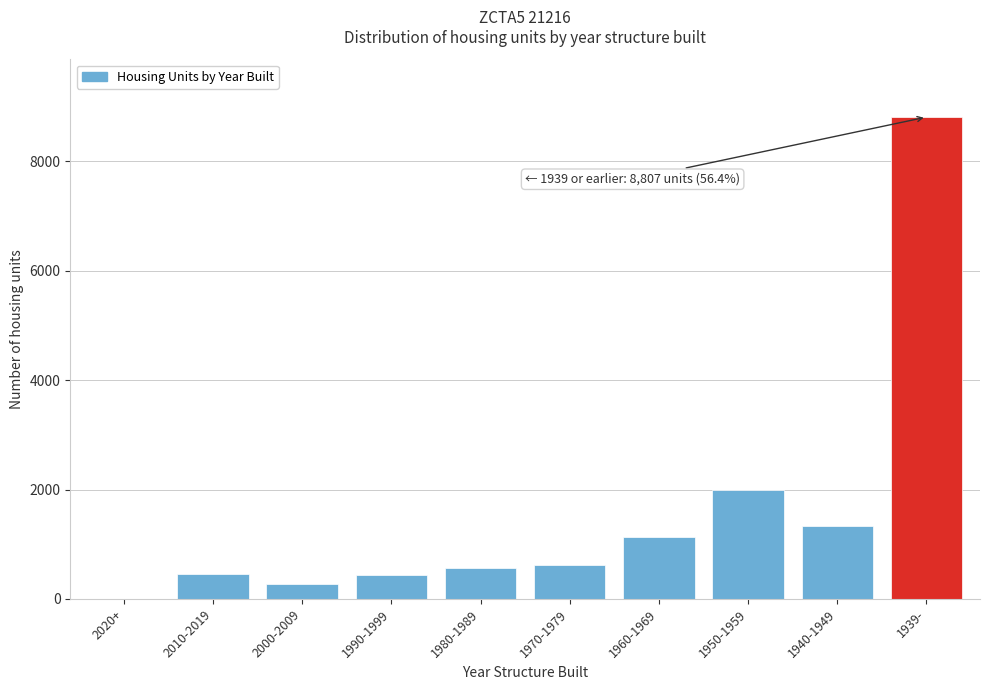

Where is the data nearest to the value 4405?

1950-1959